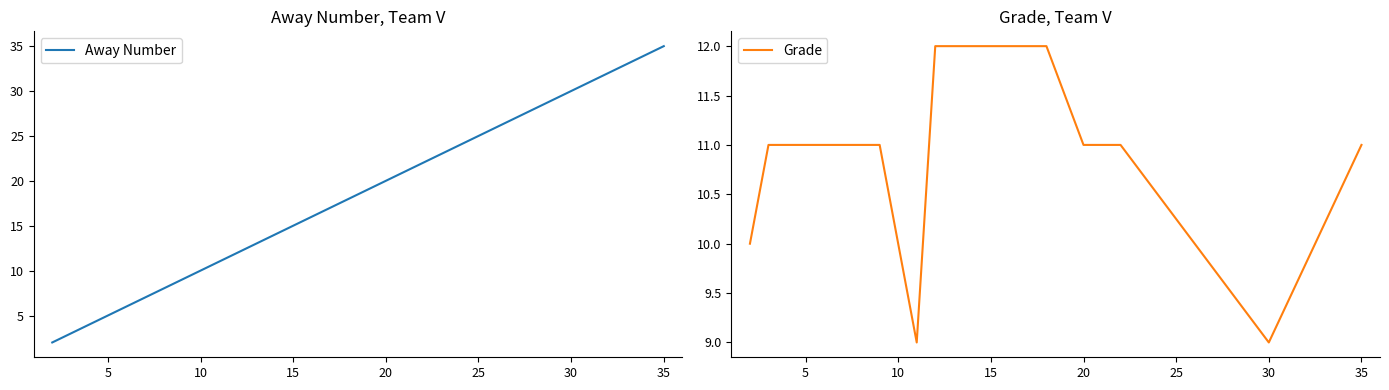

What is the average value of the Away Number series?

16